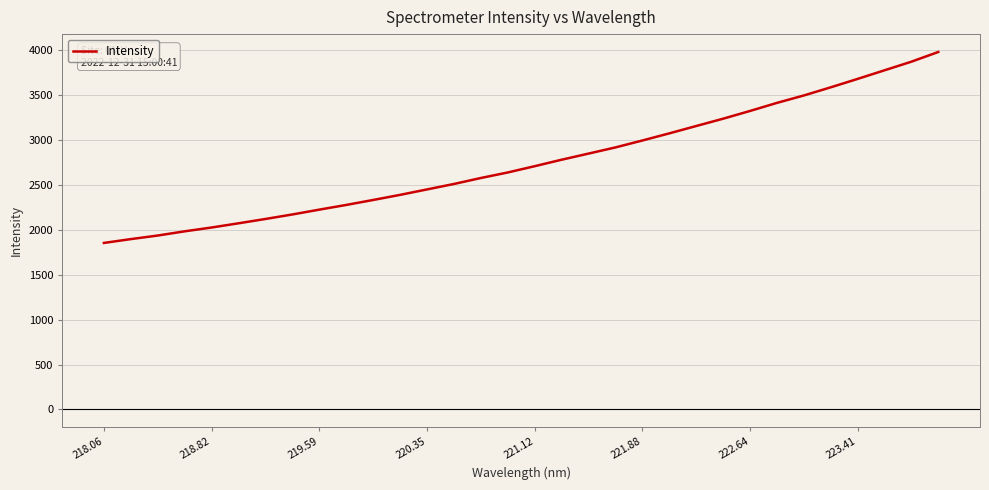

True or false: there are more than 0 points higher than both neighbors.

False